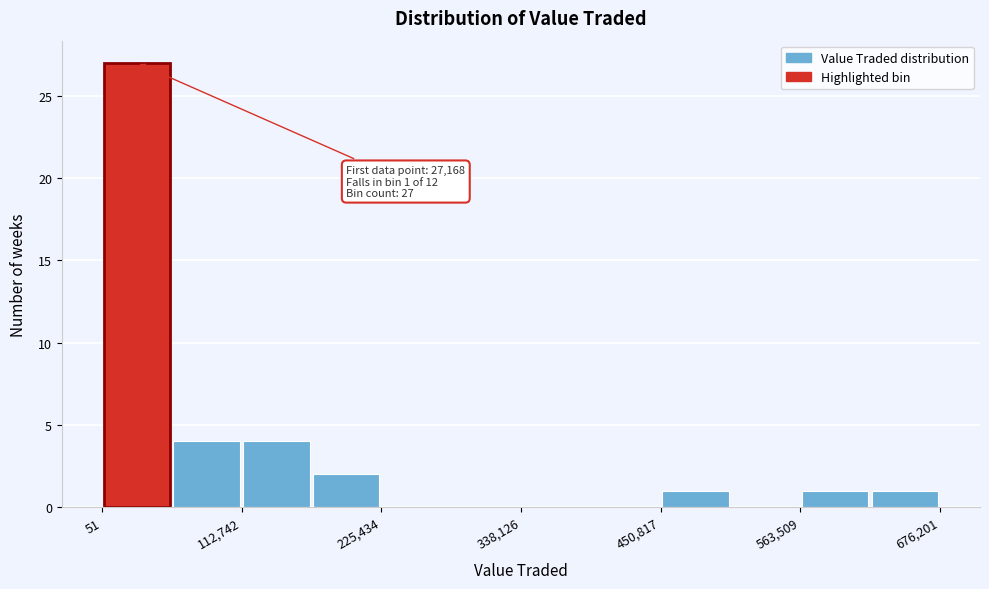

Read against the x-axis, roughly where is the centre of the tallest bar?

20000